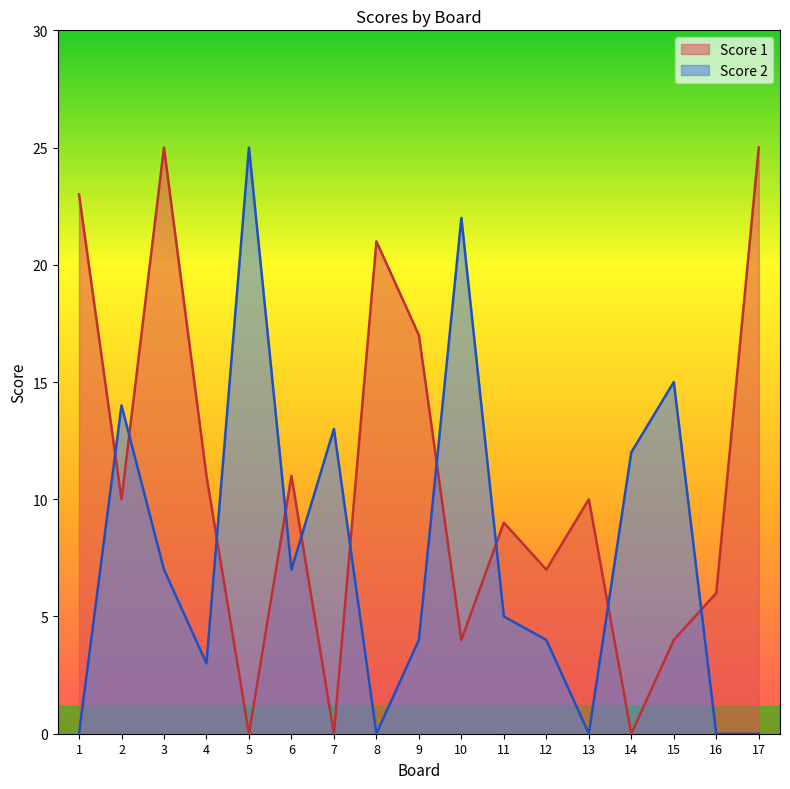

What is the approximate value of Score 1 at 15, to the nearest 5?

5